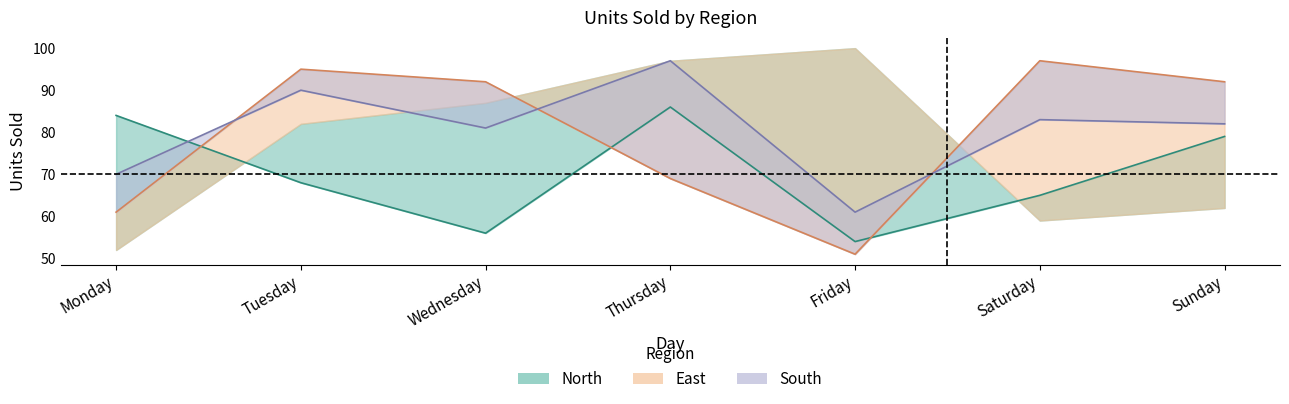

What are all the series names shown in the legend?

North, East, South